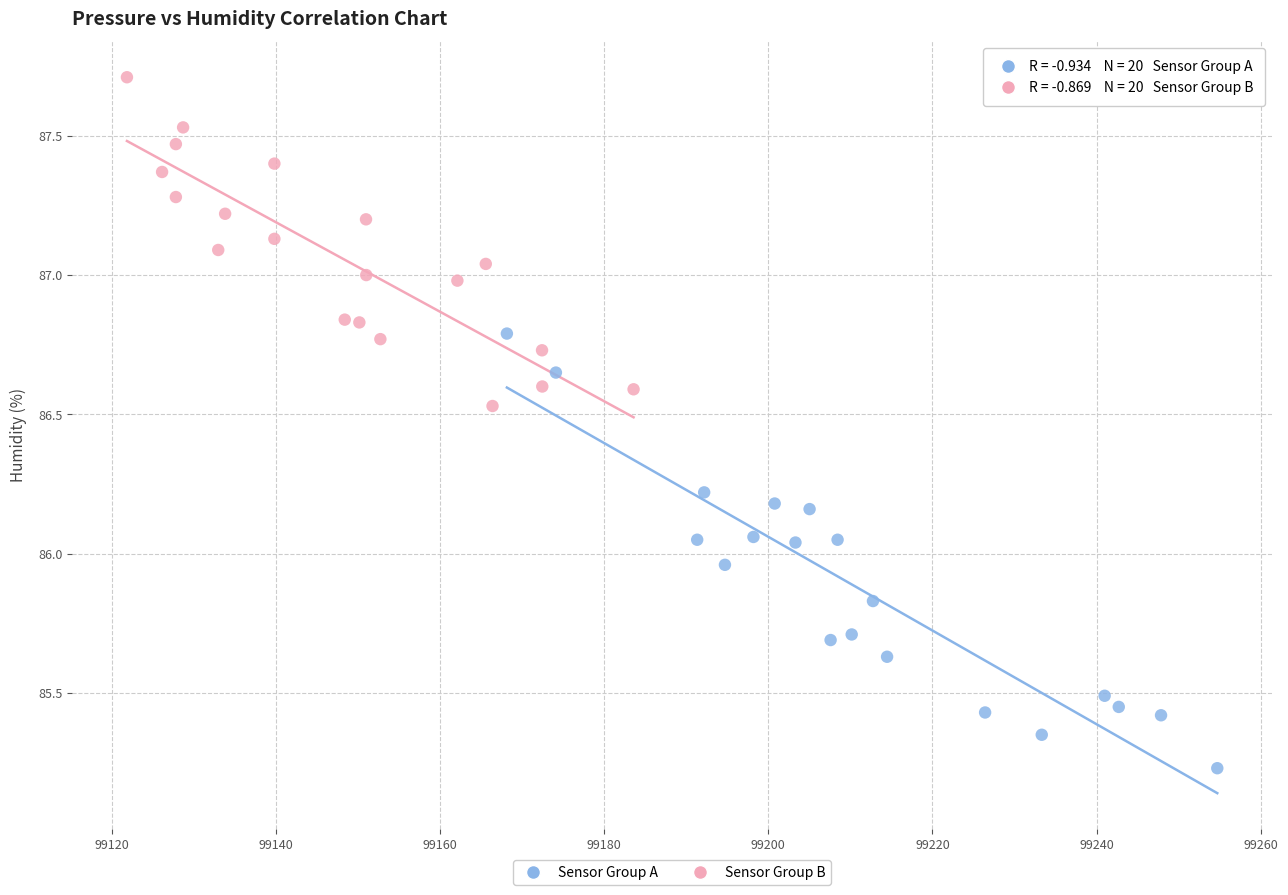

Which series contains the highest Y value?

Sensor Group B